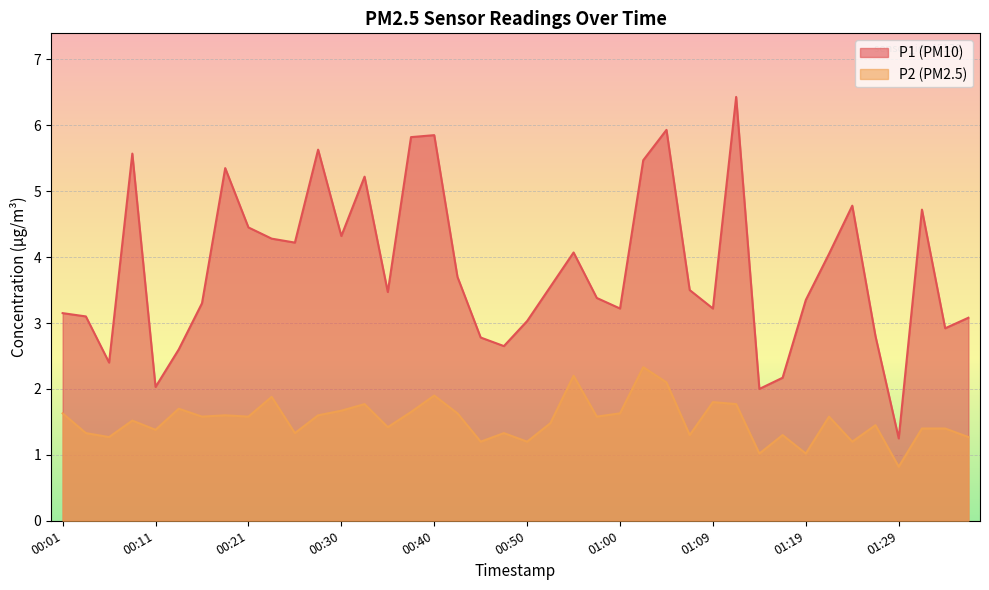

Reading left to right, what are all the values shown in this chart?

P1: 3.1	3.1	2.4	5.6	2.0	2.6	3.3	5.3	4.5	4.3	4.2	5.6	4.3	5.2	3.5	5.8	5.8	3.7	2.8	2.6	3.0	3.5	4.1	3.4	3.2	5.5	5.9	3.5	3.2	6.4	2.0	2.2	3.4	4.0	4.8	2.8	1.2	4.7	2.9	3.1
P2: 1.6	1.3	1.3	1.5	1.4	1.7	1.6	1.6	1.6	1.9	1.3	1.6	1.7	1.8	1.4	1.6	1.9	1.6	1.2	1.3	1.2	1.5	2.2	1.6	1.6	2.3	2.1	1.3	1.8	1.8	1.0	1.3	1.0	1.6	1.2	1.4	0.8	1.4	1.4	1.3